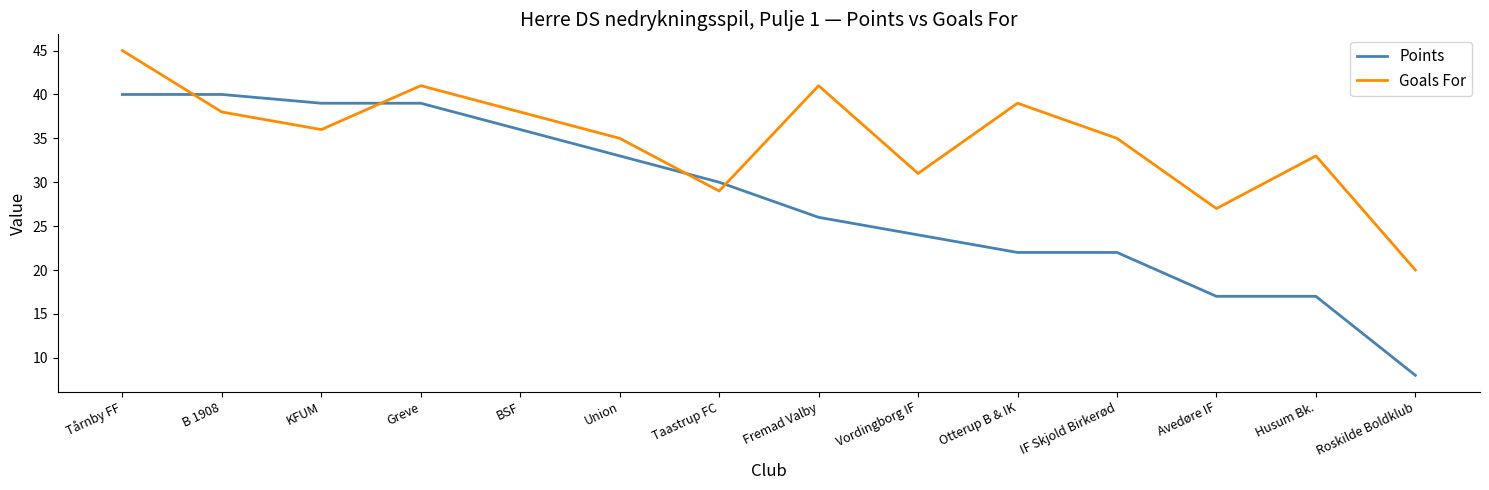

Reading right to left, extract all data points from this chart.

Points: 8	17	17	22	22	24	26	30	33	36	39	39	40	40
Goals For: 20	33	27	35	39	31	41	29	35	38	41	36	38	45